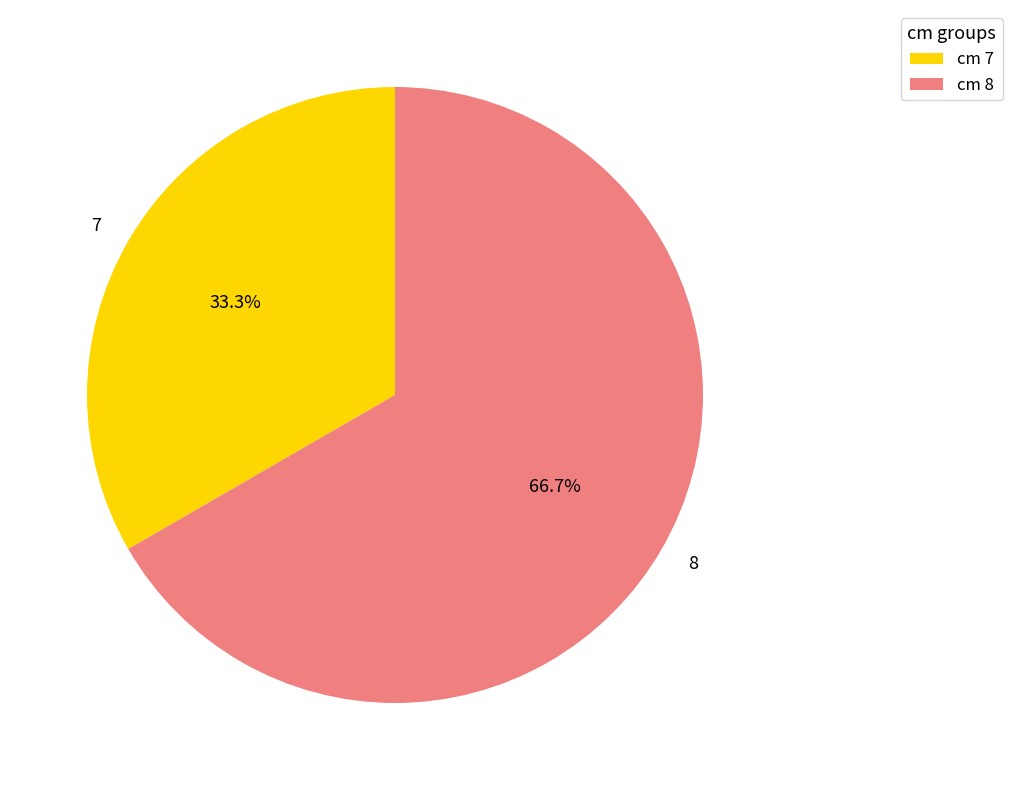

Rank the categories by value from highest to lowest.

8, 7